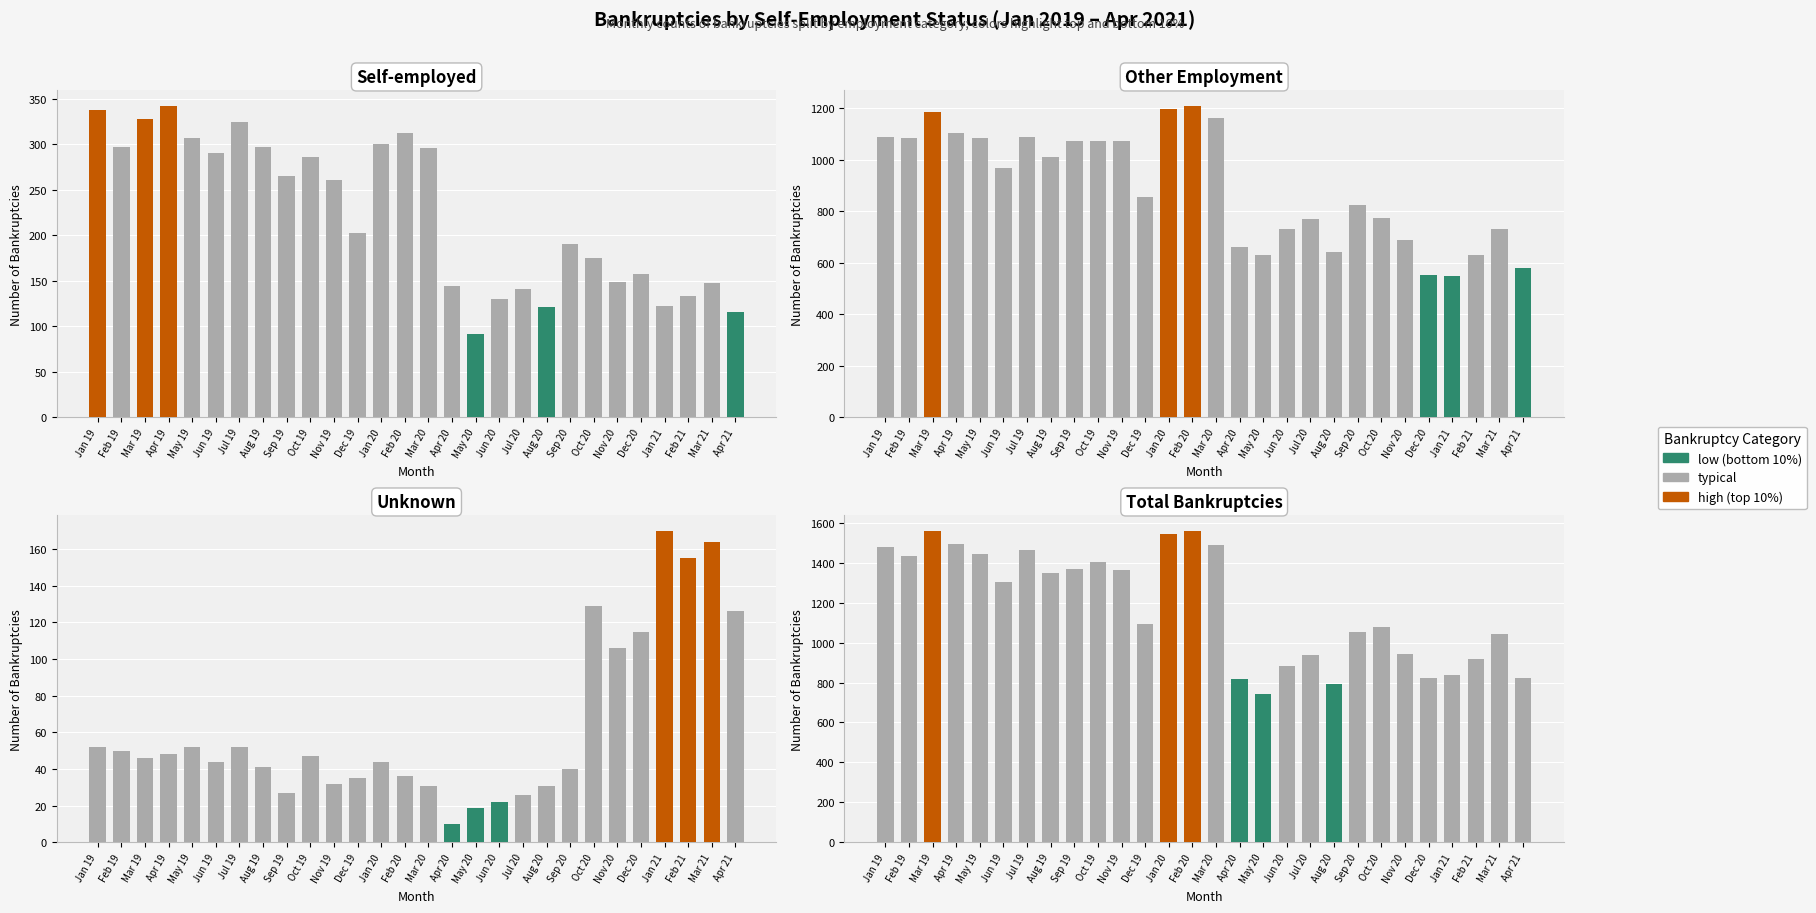

The Total Bankruptcies series shows 941 at Oct 19. True or false?

False